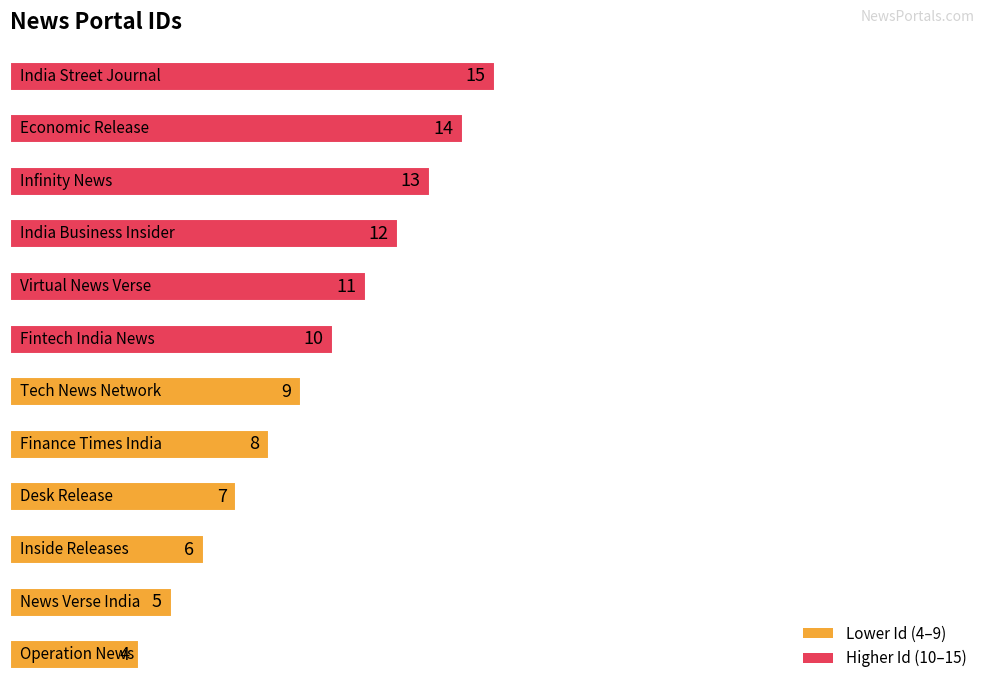

What is the smallest value displayed?

4